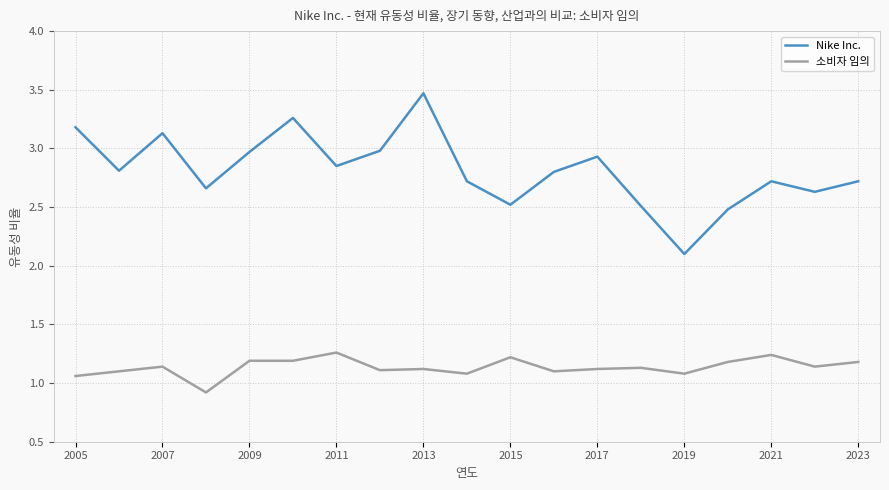

Rank the series by their maximum value, from highest to lowest.

Nike Inc., 소비자 임의